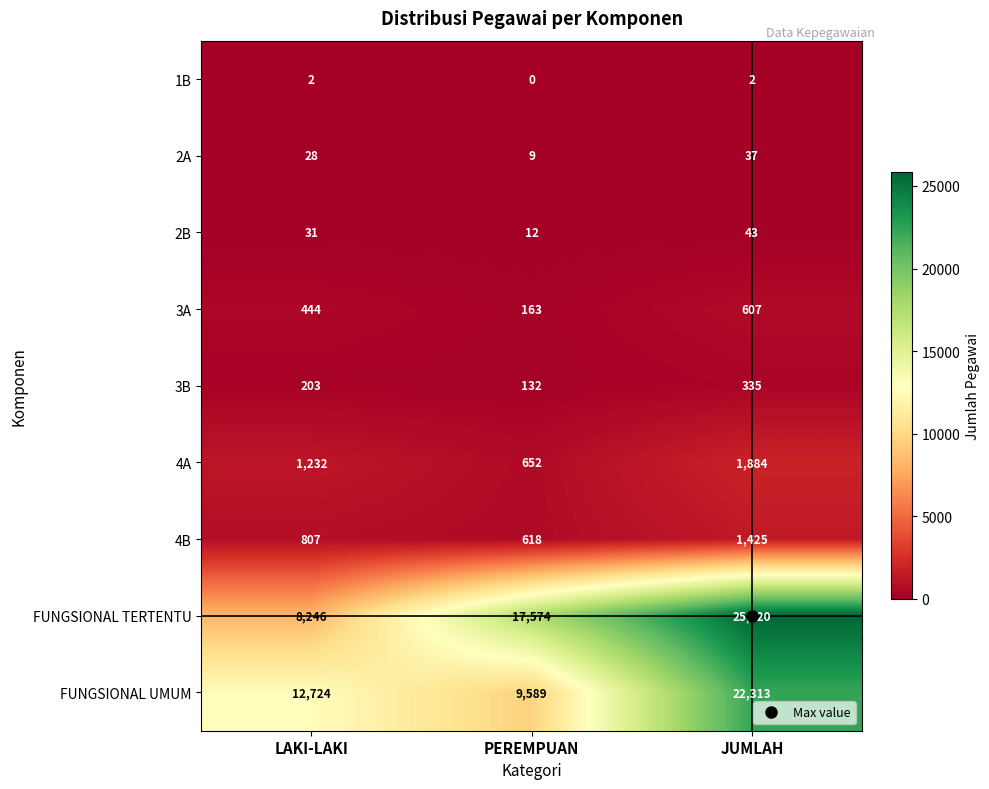

What is the sum of the 3B values at LAKI-LAKI and JUMLAH?

538